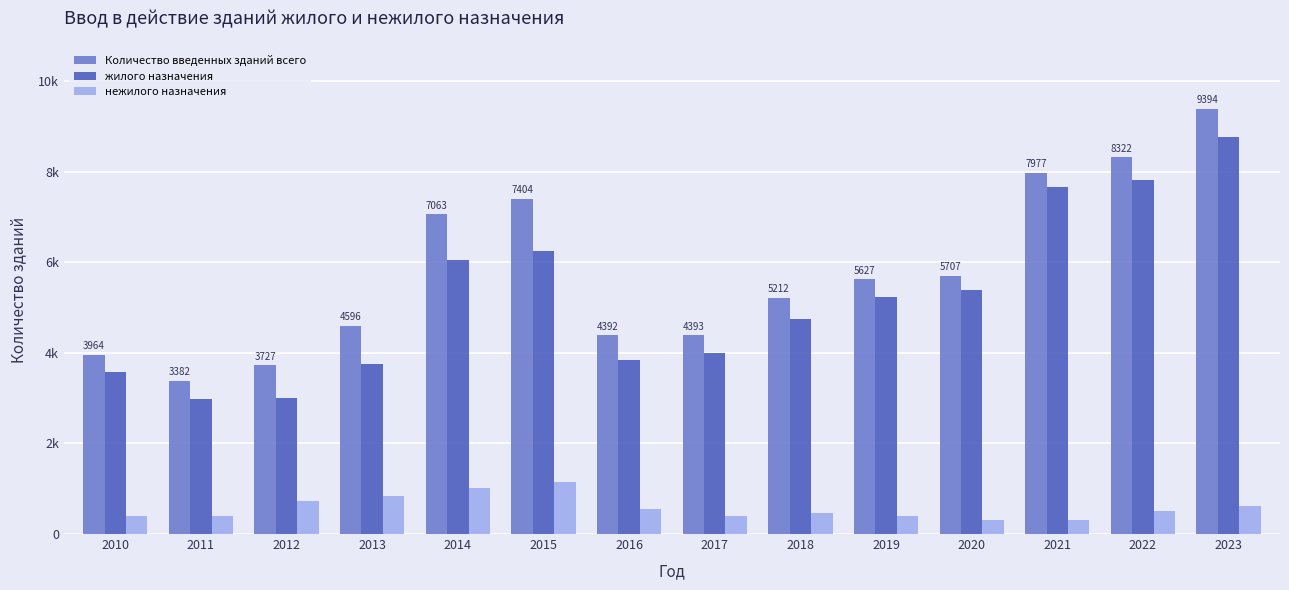

Are the bars grouped side by side (vs. stacked)?

Yes